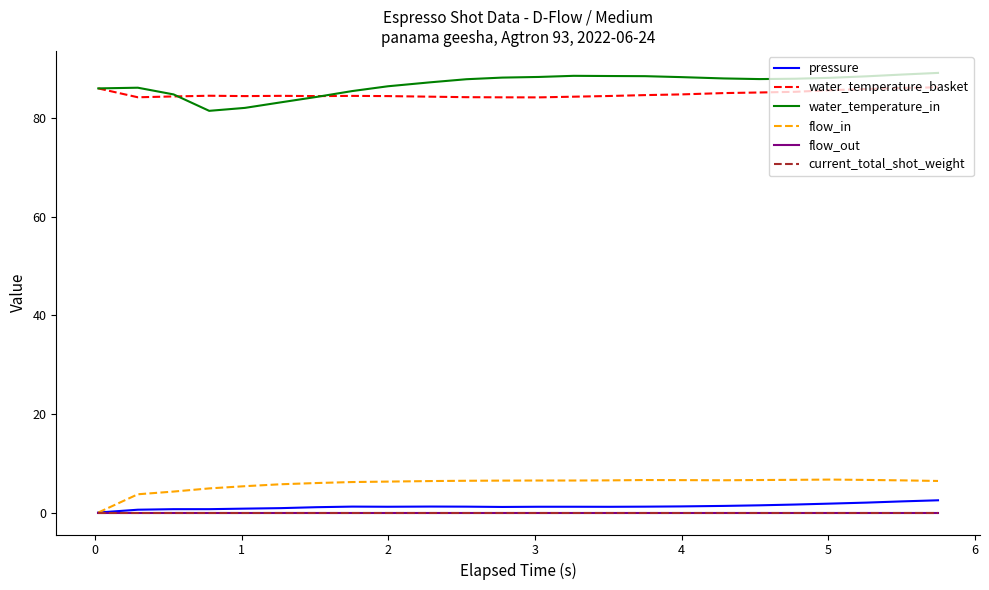

Which series has the largest range (max minus min)?

water_temperature_in